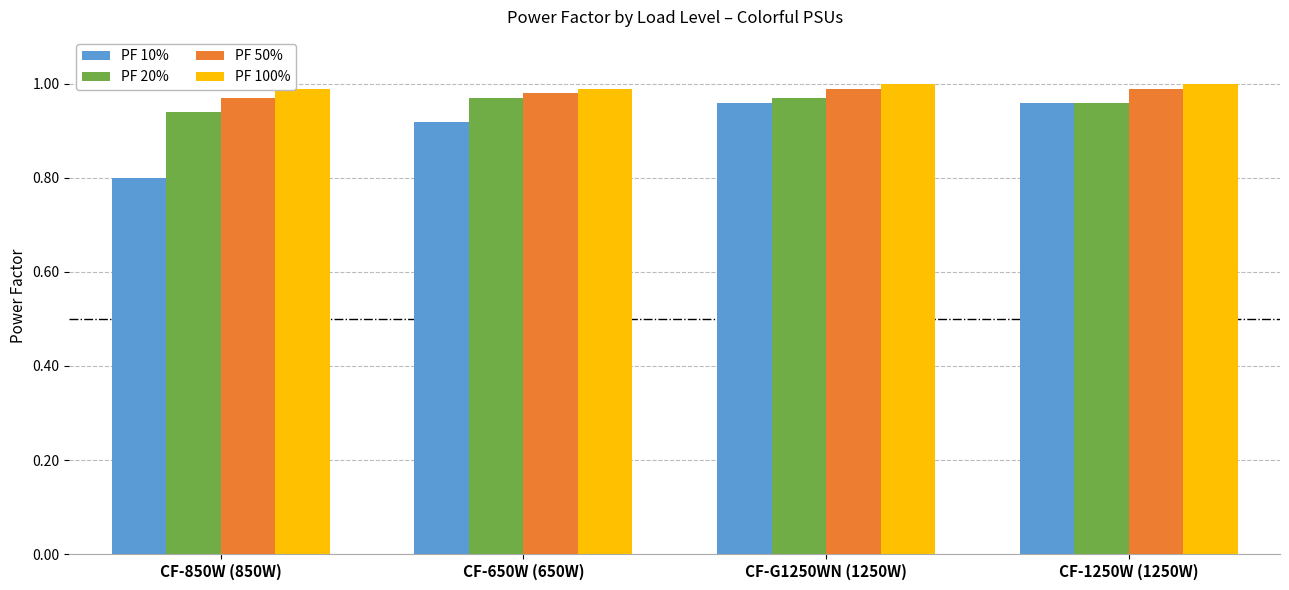

What is the total value across all series at CF-G1250WN (1250W)?

3.9